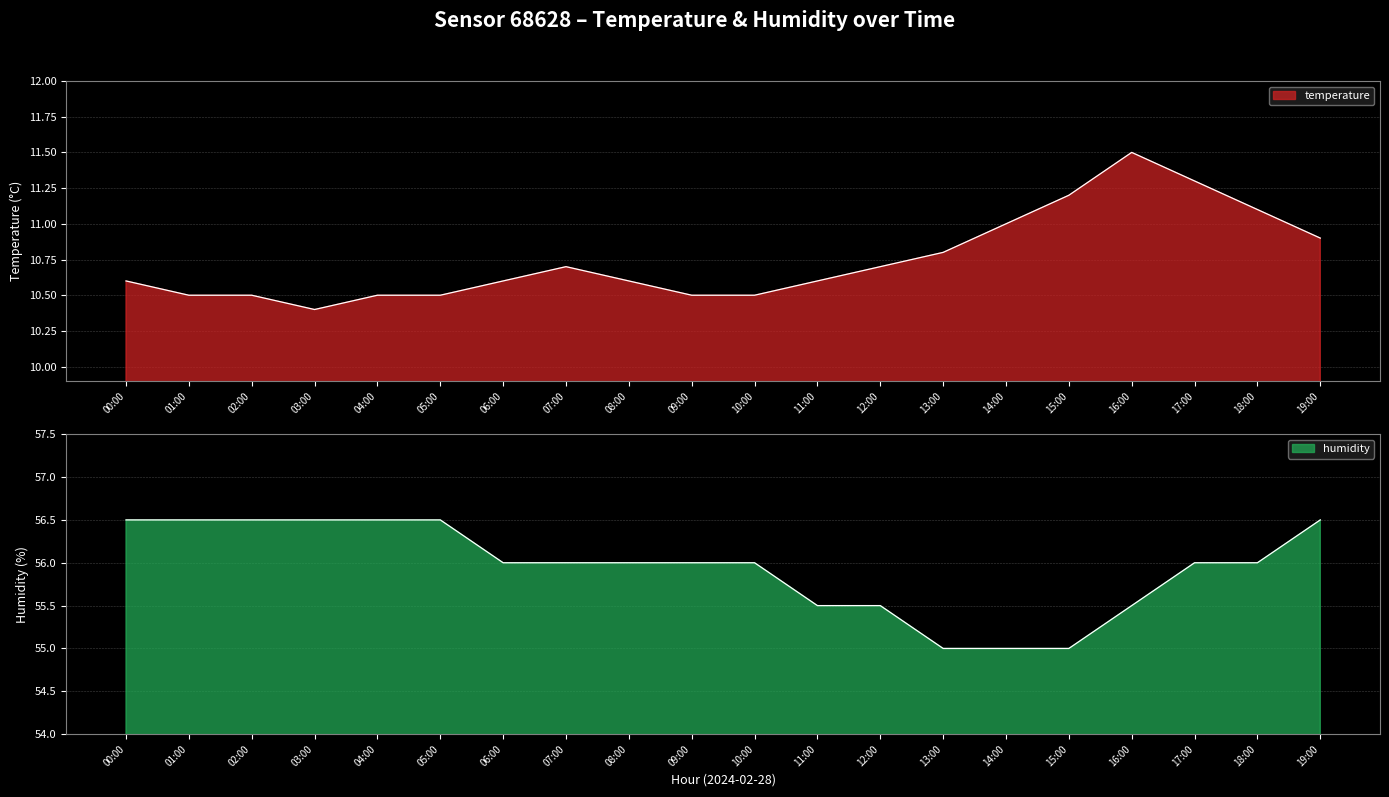

True or false: humidity and temperature intersect in this chart.

False